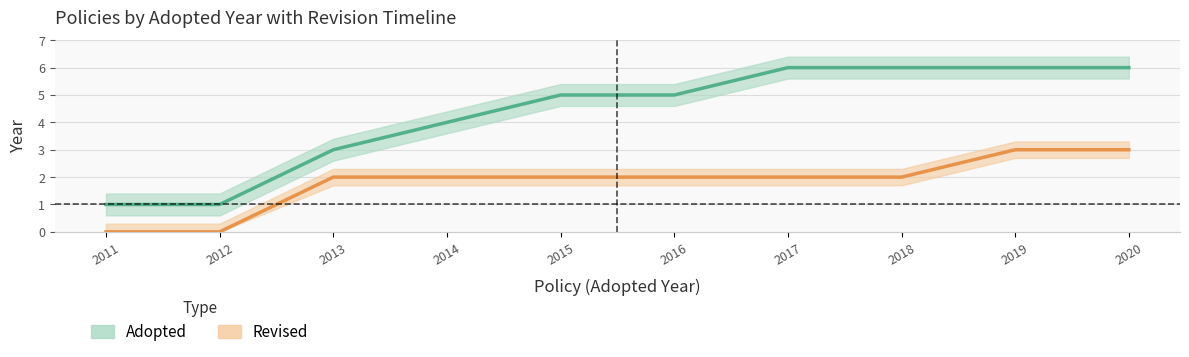

List the series in order of their overall mean, lowest first.

Revised, Adopted